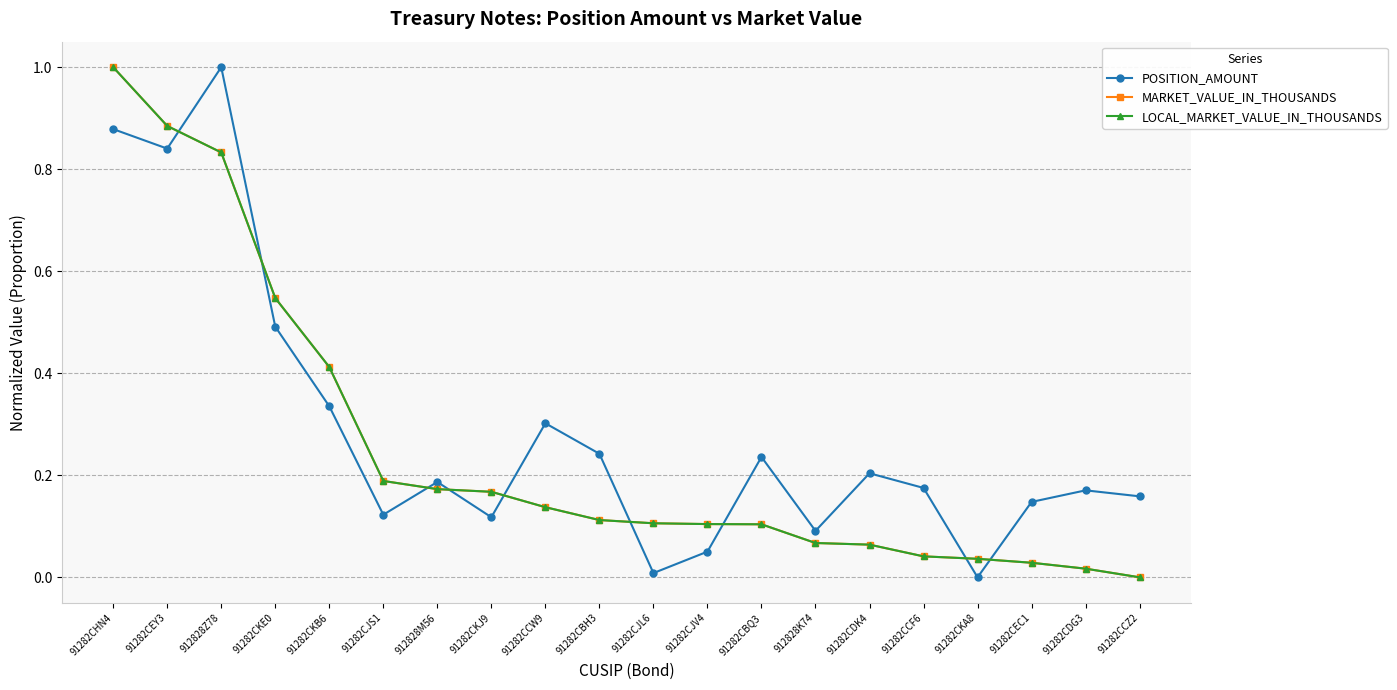

Does the chart have visible grid lines?

Yes